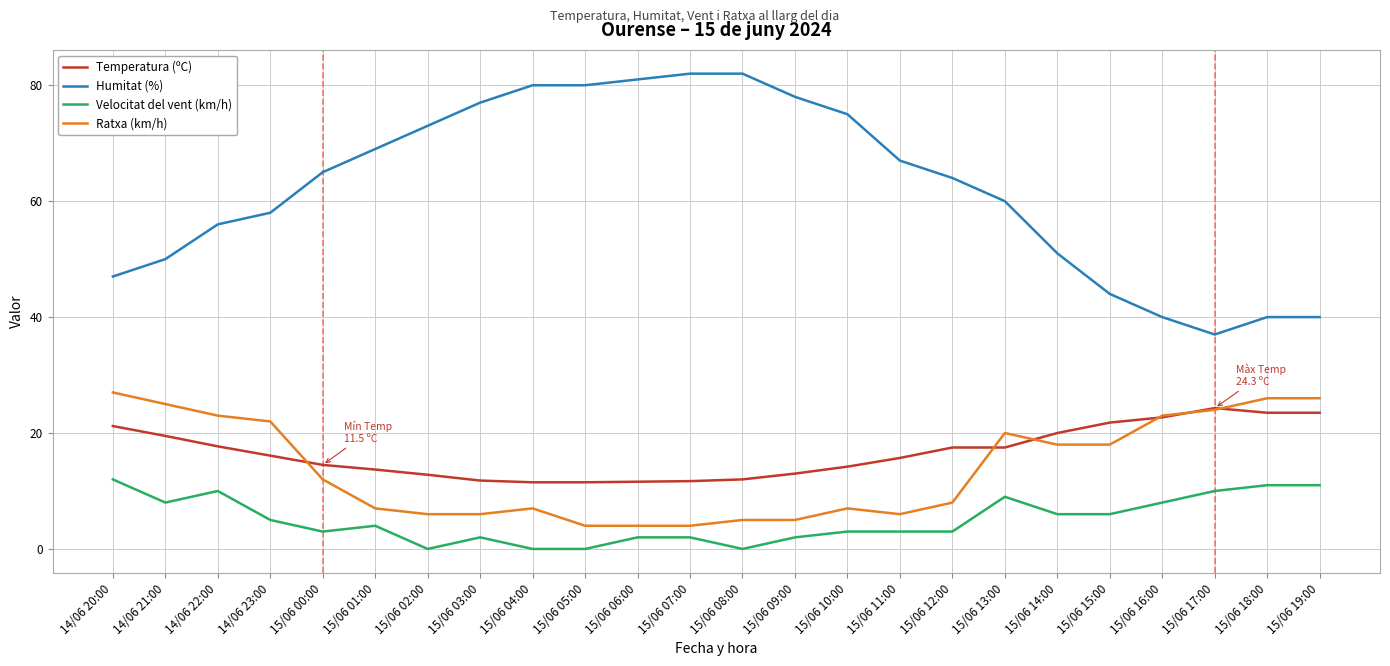

The Humitat (%) series shows 109.0 at 15/06 03:00. True or false?

False